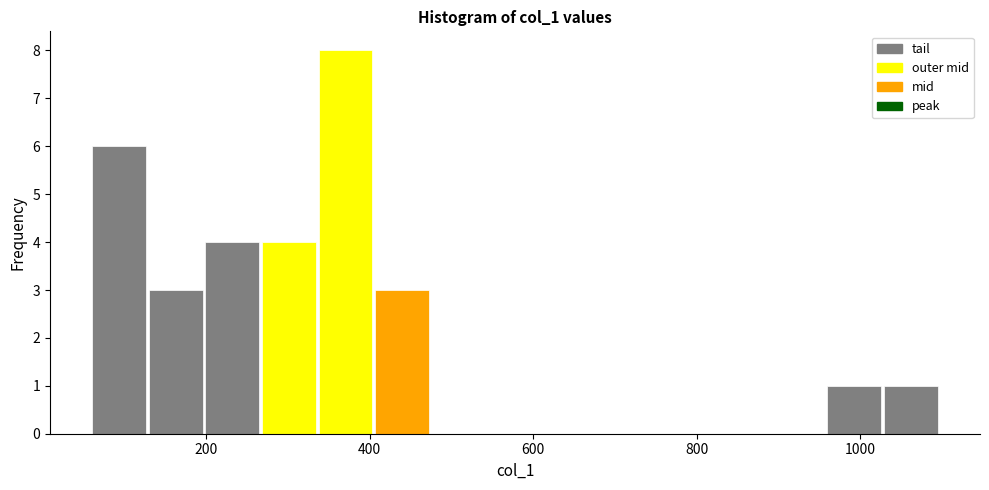

Around what value on the x-axis is the tallest bar? Give the approximate position of its centre, as read against the axis.

380